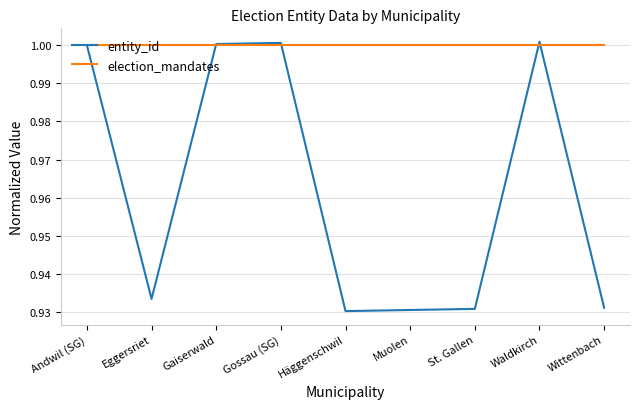

What position from the right is Eggersriet?

8